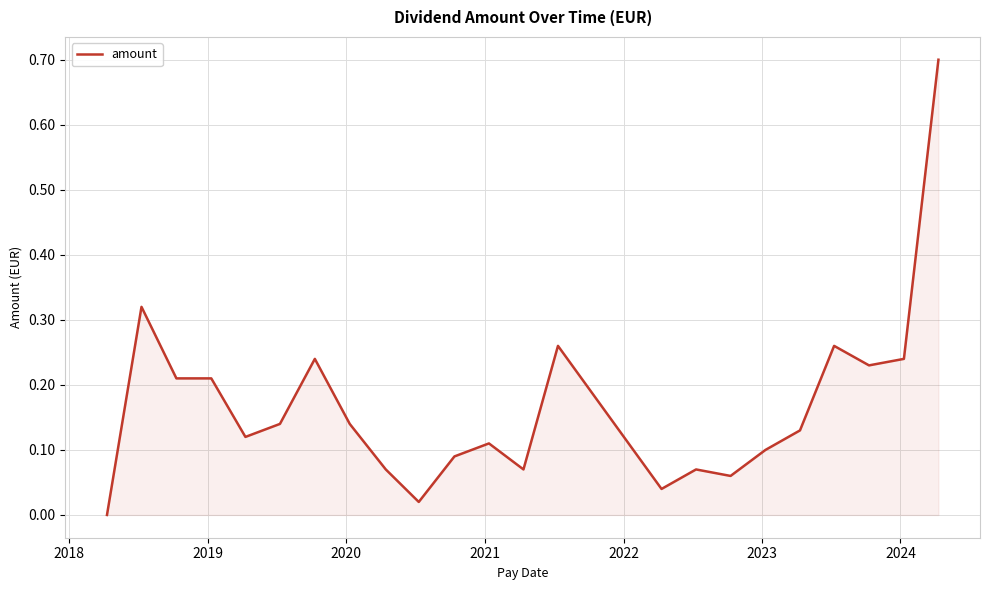

What is the difference between the maximum and minimum values?

0.7